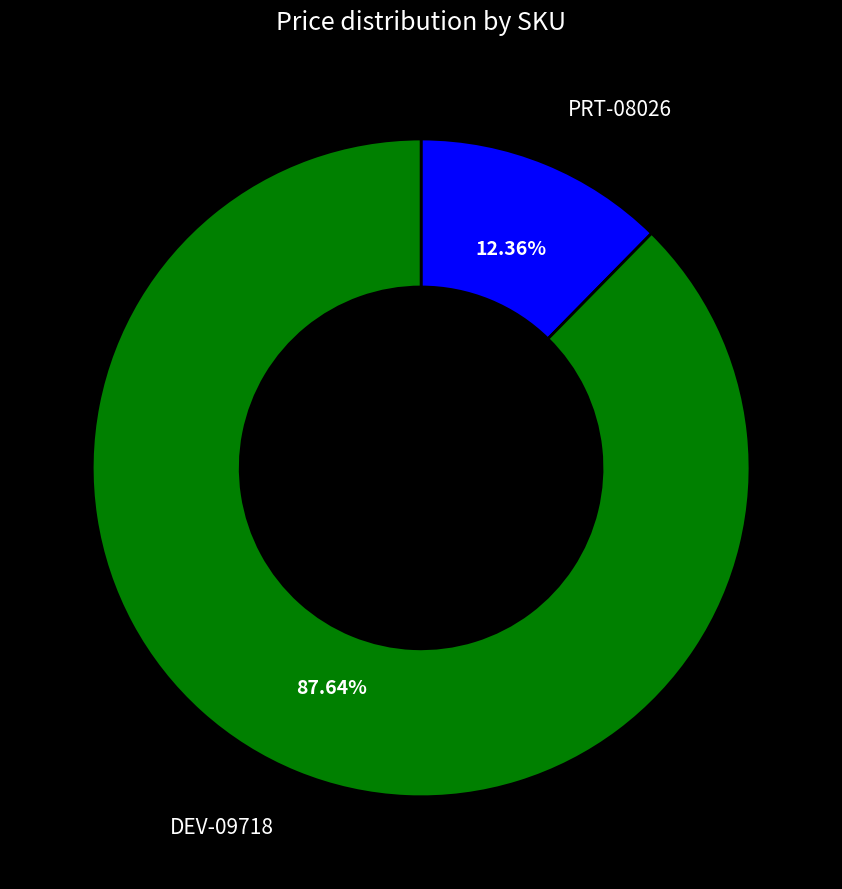

To the nearest percent, what portion does PRT-08026 represent?

12%